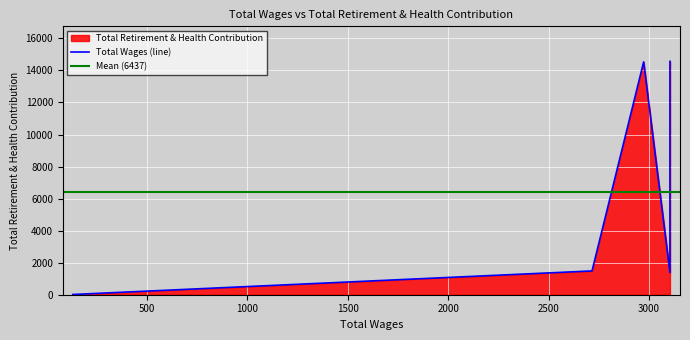

Where is the first local minimum?

3104